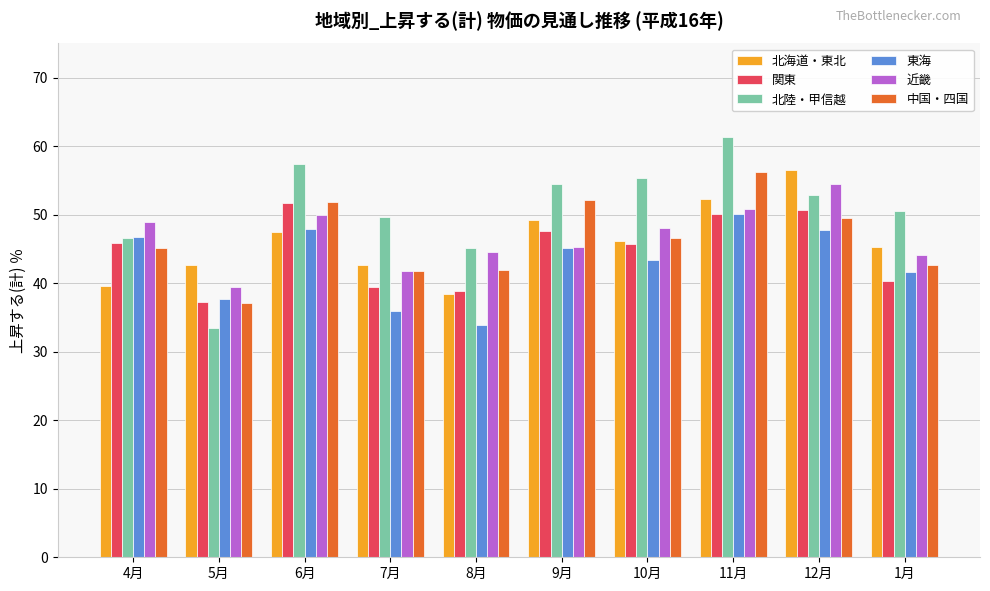

What is the spread (max minus min) of values at 7月?

13.7